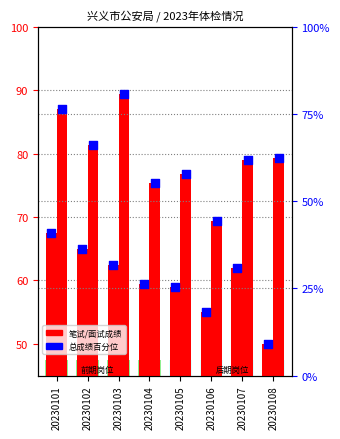

Which series contains the lowest Y value?

笔试成绩